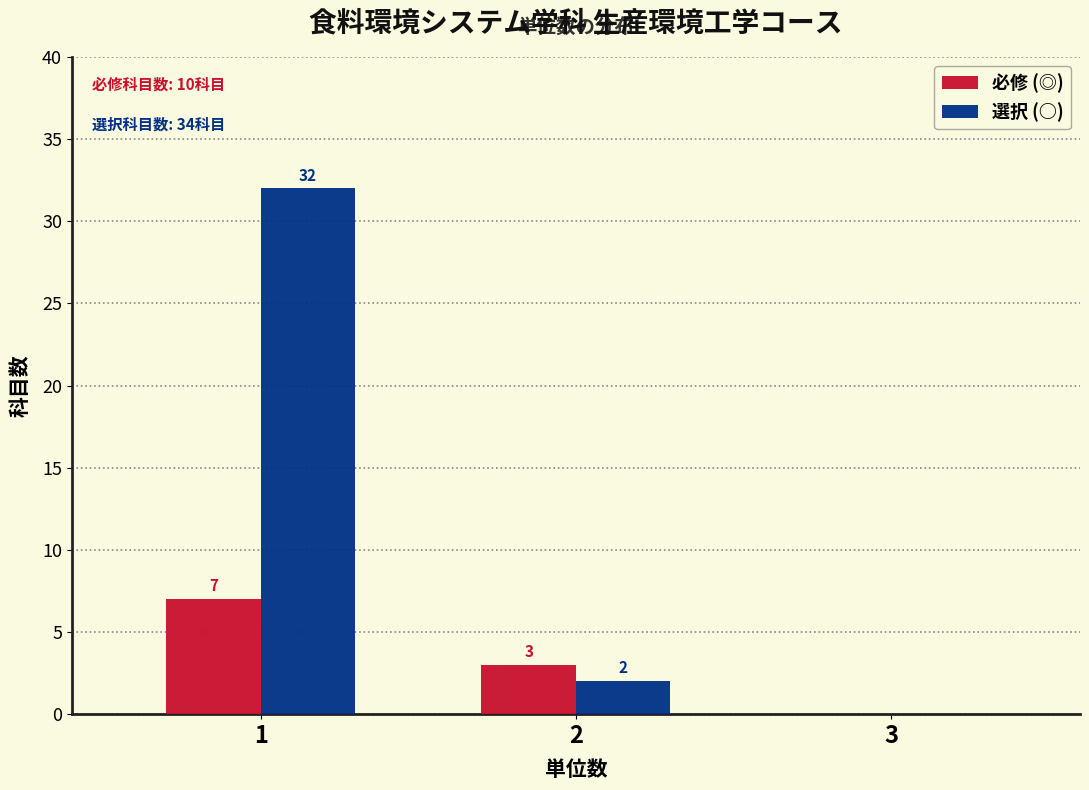

In the 必修 (◎) series, which range on the x-axis has the tallest bar?

0.5 to 1.5